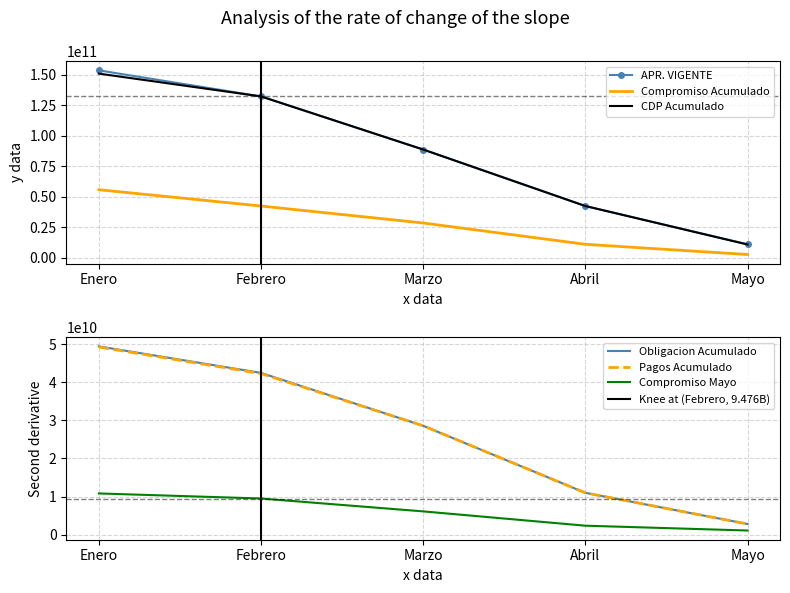

What is the spread (max minus min) of values at Mayo?

10081595599.0